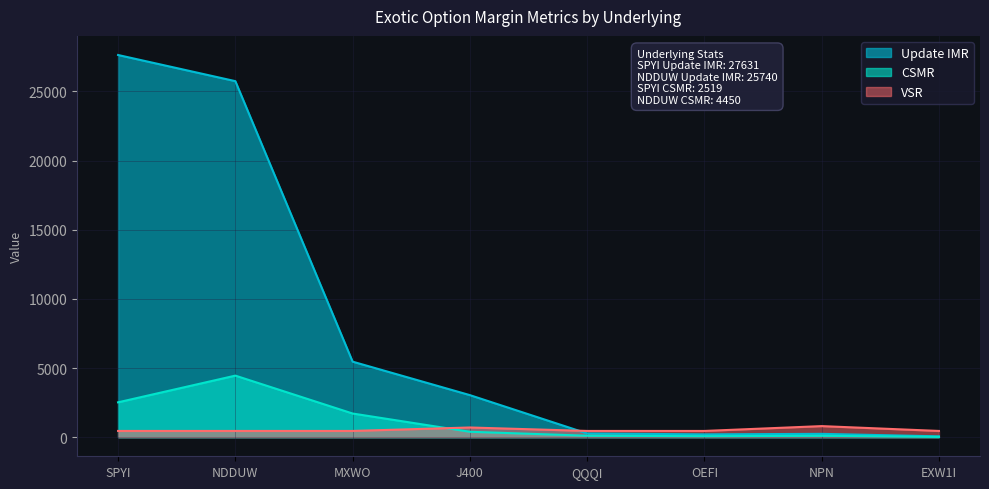

What is the minimum value for Update IMR?

60